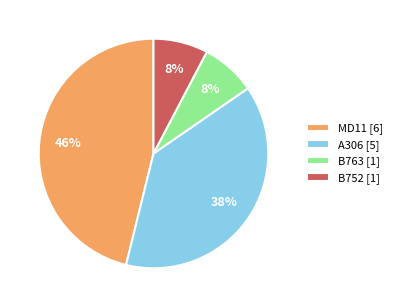

Approximately how many times larger is the value at B763 compared to MD11?

0.2